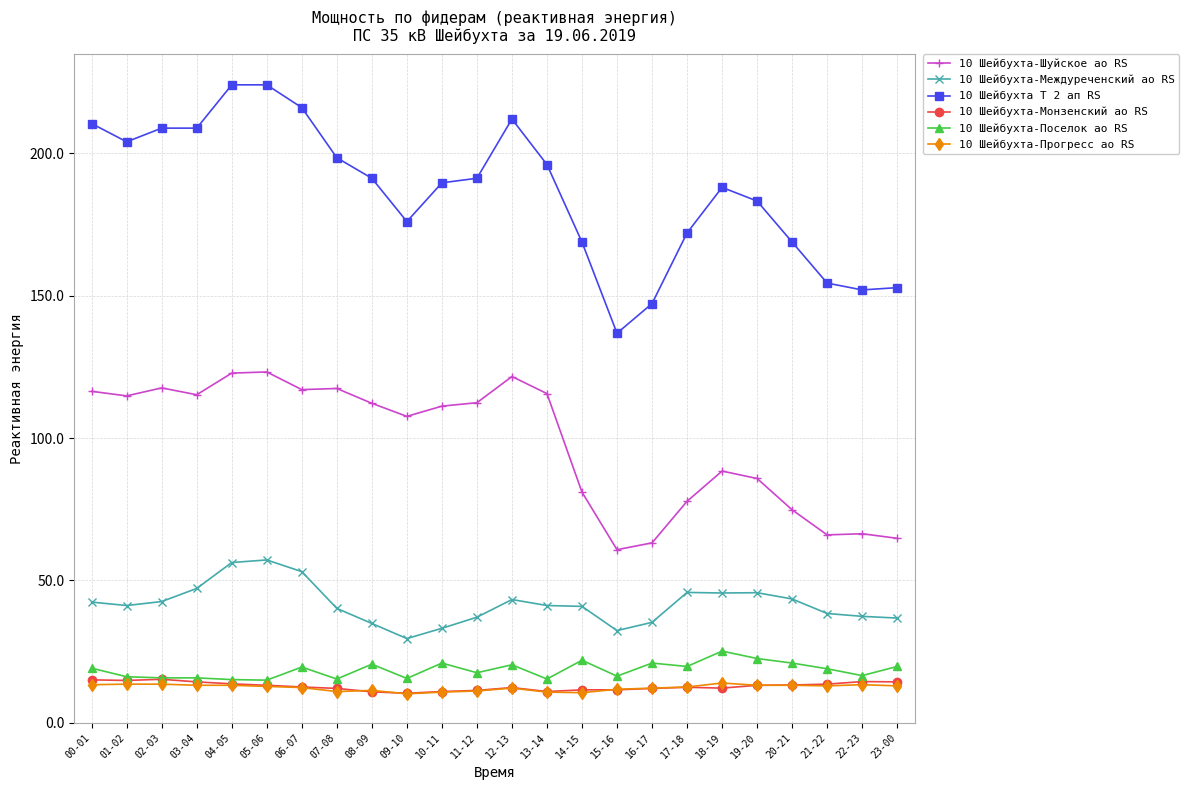

Where is the first local minimum for 10 Шейбухта Т 2 ап RS?

01-02